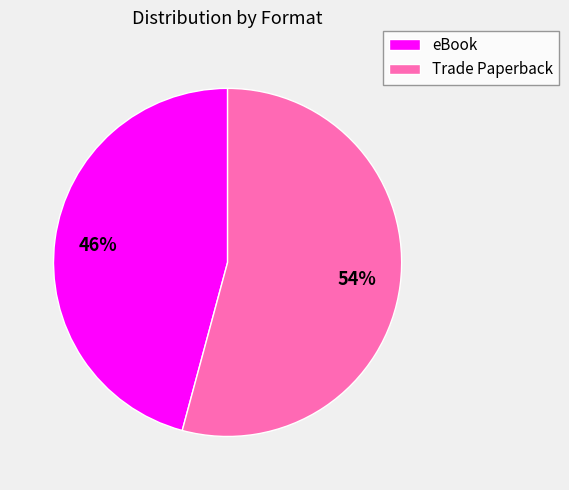

The eBook slice represents 46% of the pie. True or false?

True